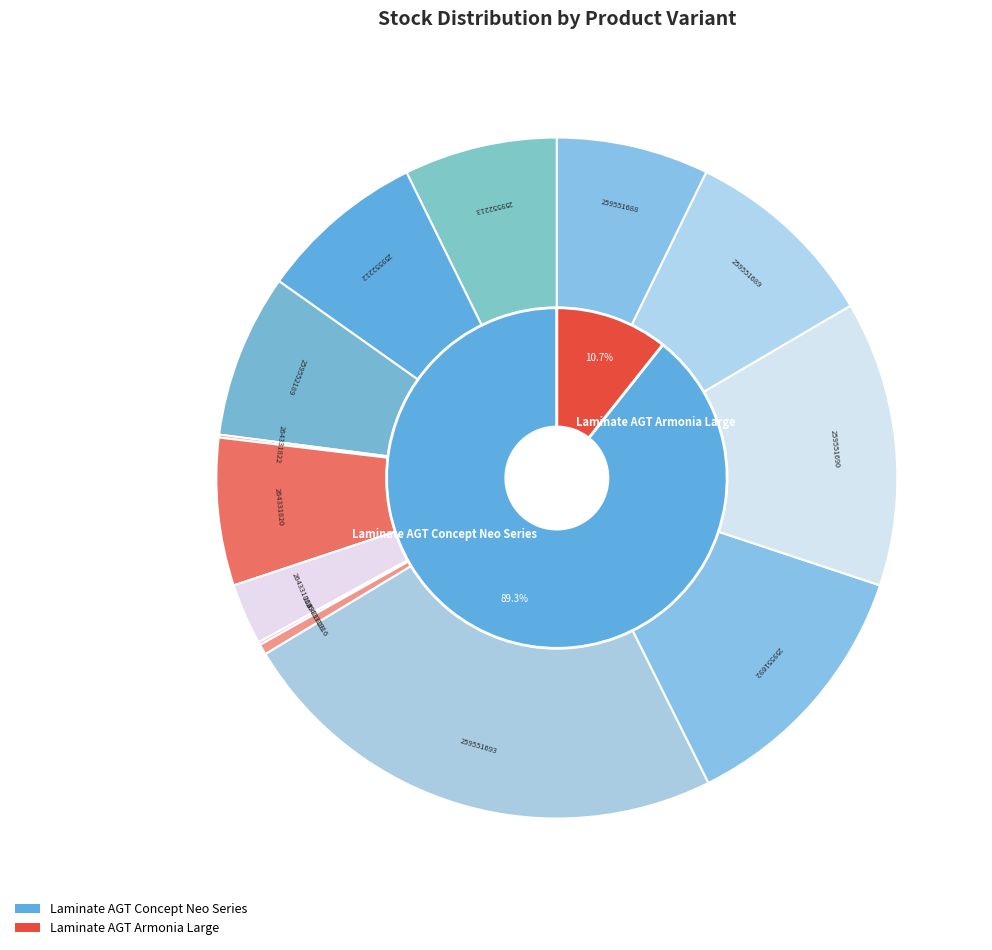

To the nearest percent, what is the average slice percentage?

8%